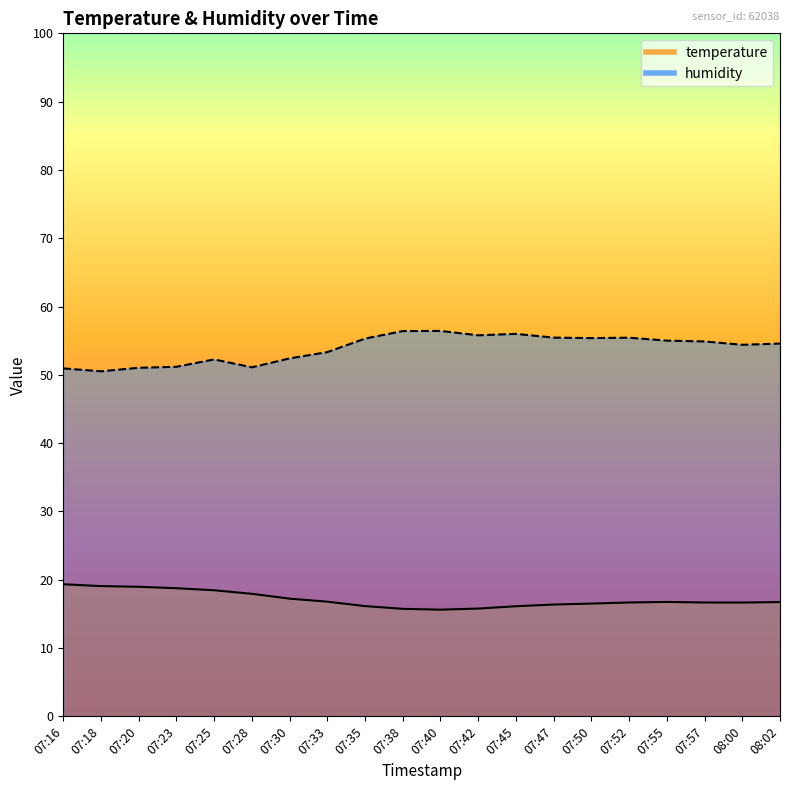

How many lines are shown in the chart?

2